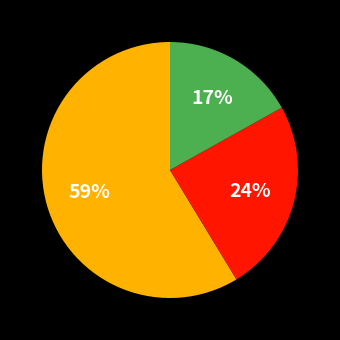

Is there a majority slice in this chart?

Yes